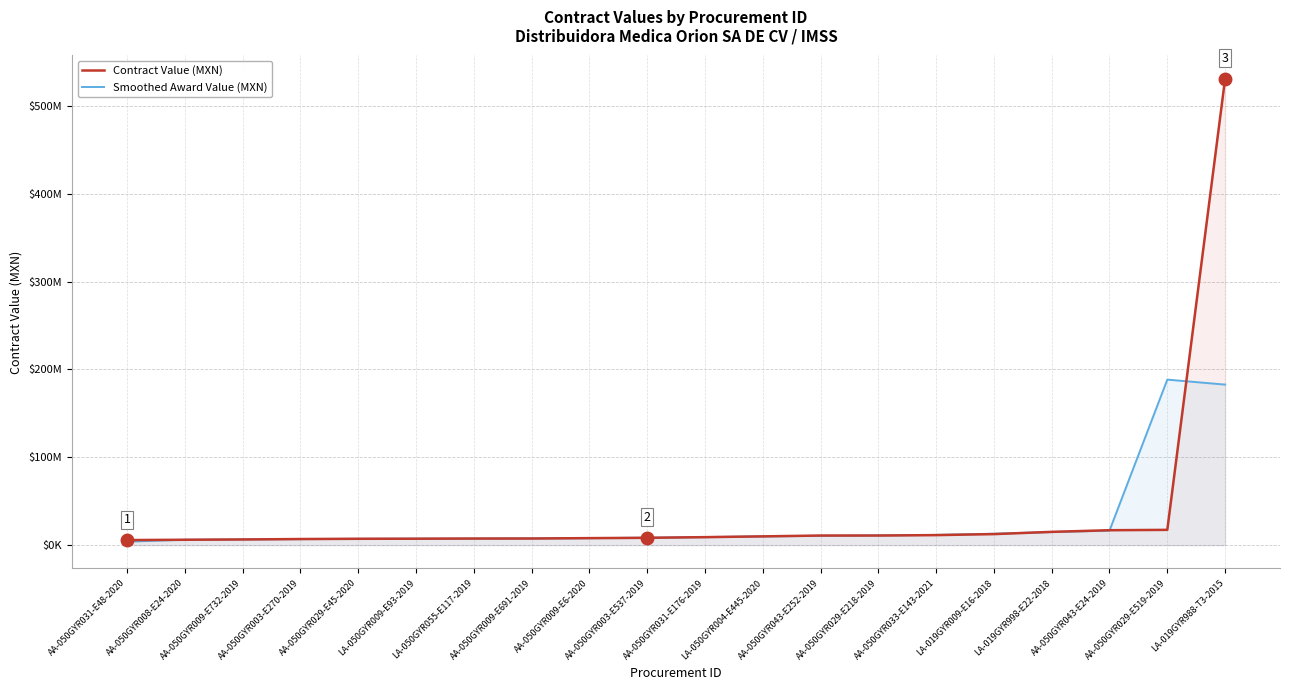

How many intersections are there between Smoothed Award Value (MXN) and Contract Value (MXN)?

12